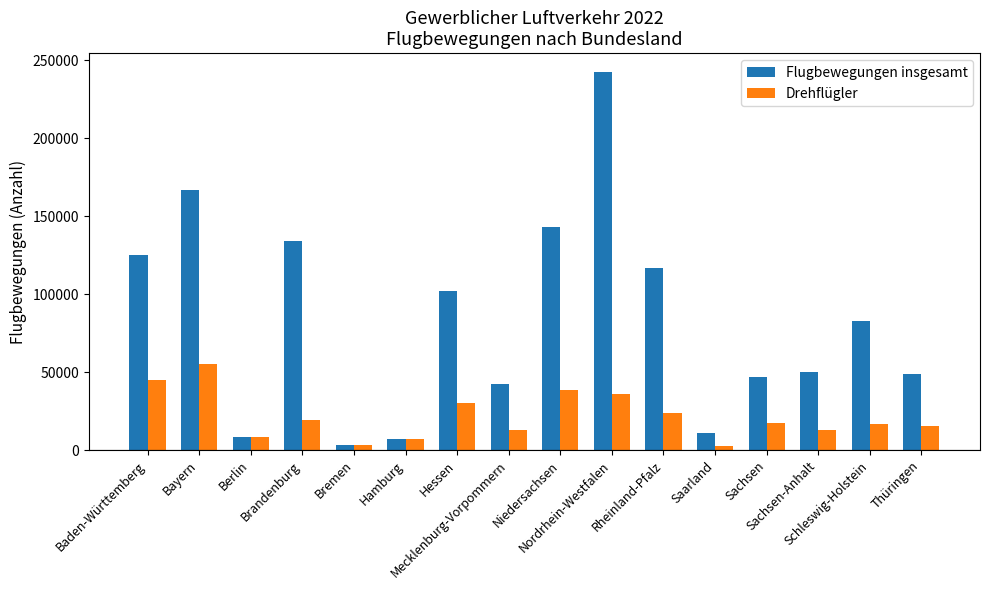

What is the sum of all Flugbewegungen insgesamt values?

1332175